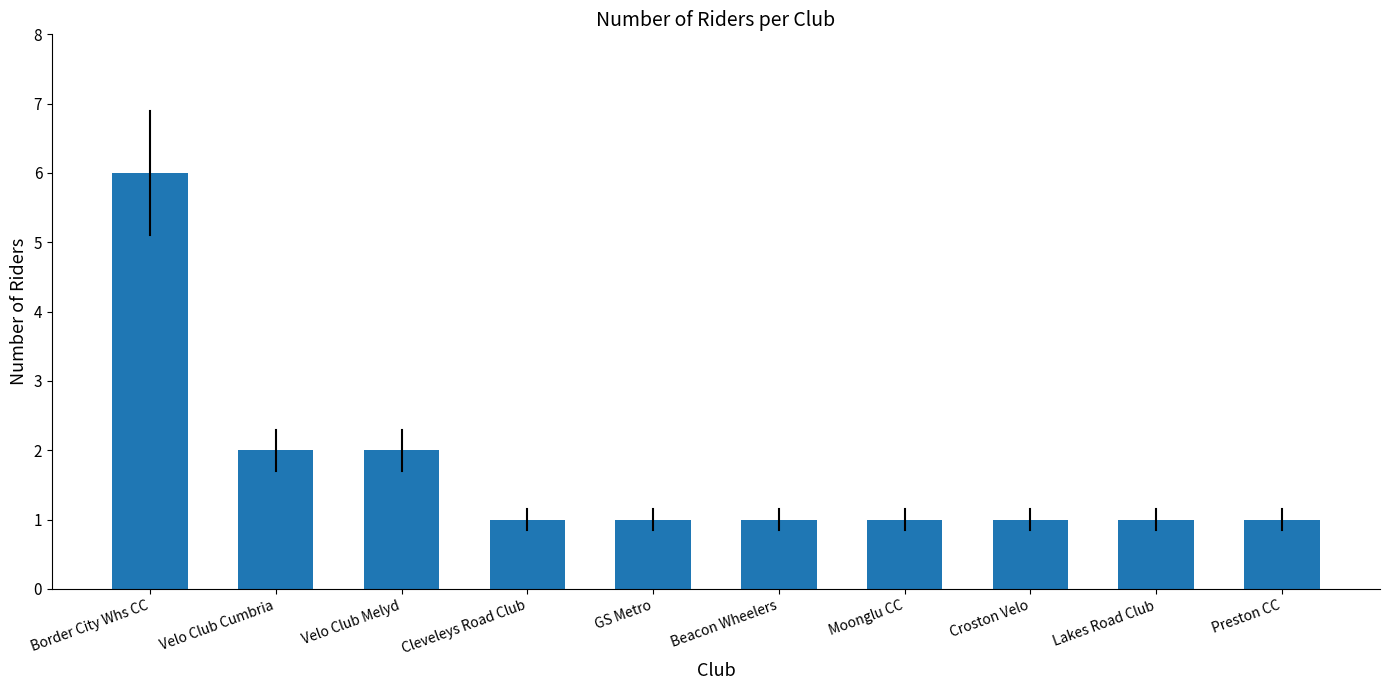

How many series are shown in this chart?

1